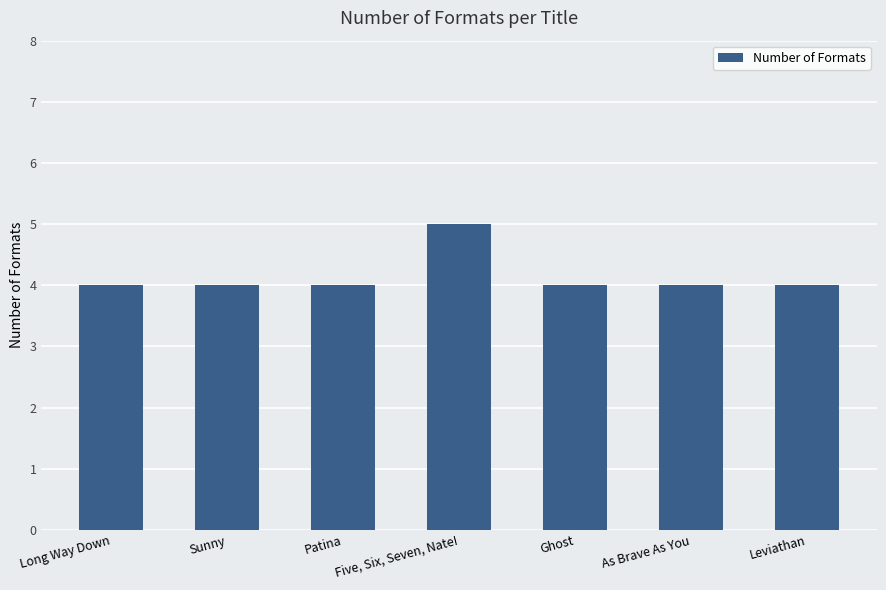

What is the greatest value displayed?

5